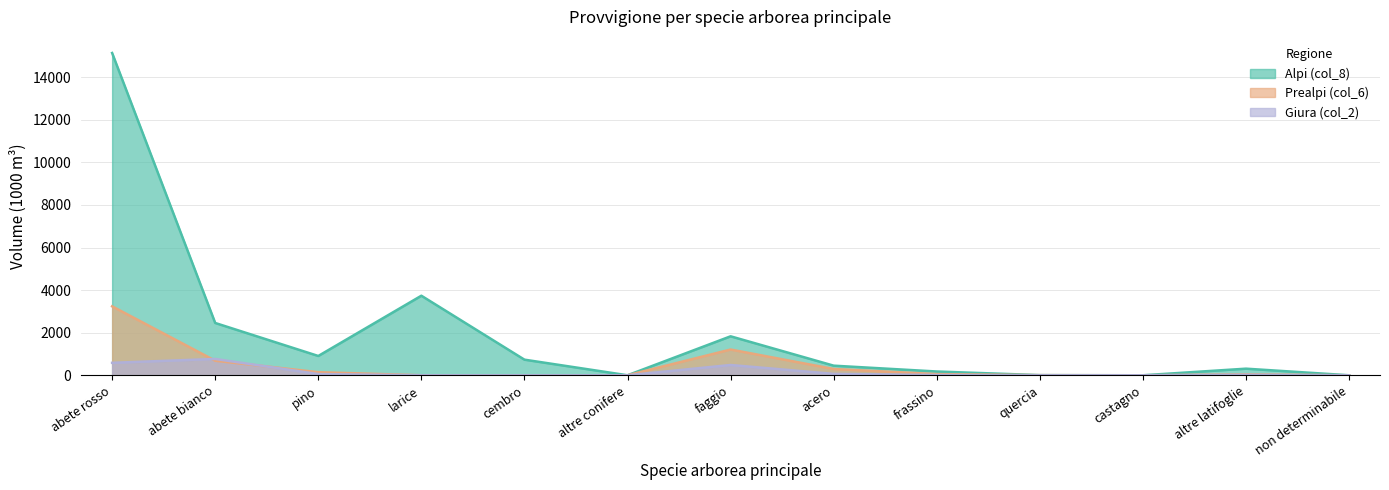

Rank the series by their maximum value, from lowest to highest.

Giura (col_2), Prealpi (col_6), Alpi (col_8)